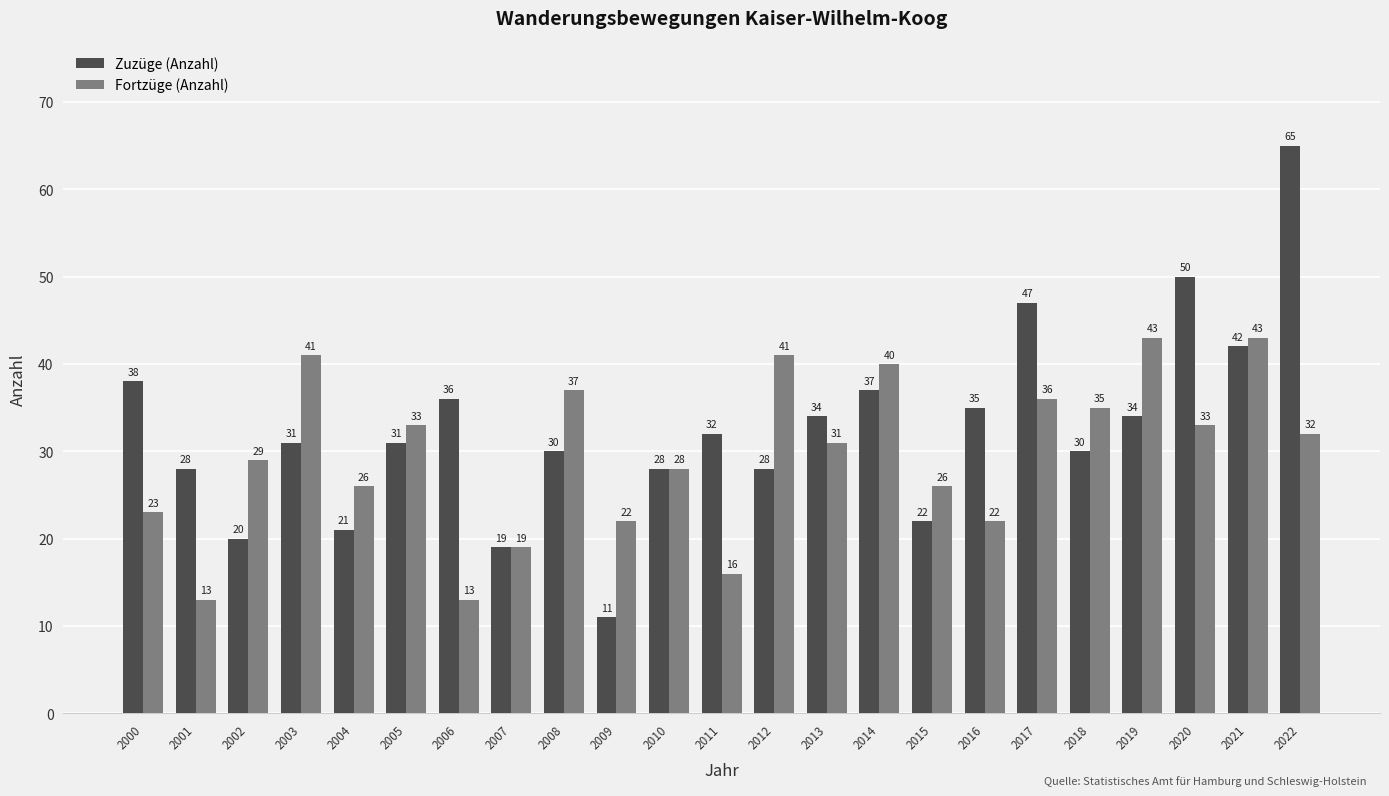

The Fortzüge (Anzahl) series shows 19 at 2006. True or false?

False